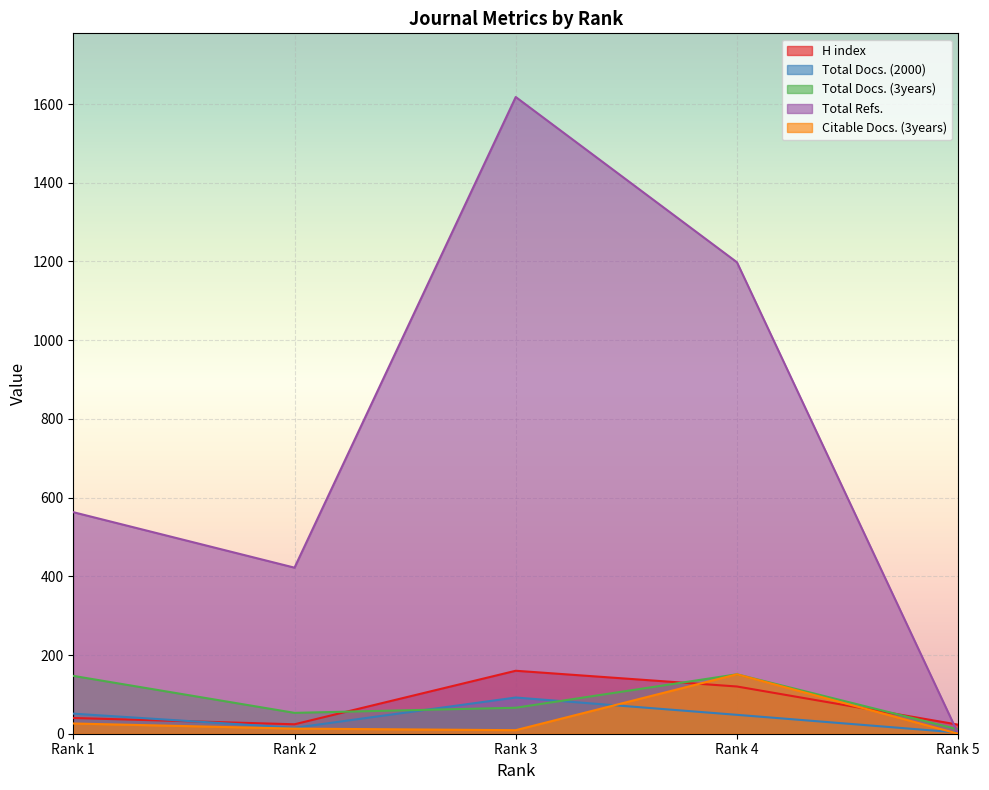

Reading right to left, extract all data points from this chart.

H index: Rank 5=23	Rank 4=120	Rank 3=160	Rank 2=24	Rank 1=40
Total Docs. (2000): Rank 5=3	Rank 4=48	Rank 3=92	Rank 2=15	Rank 1=51
Total Docs. (3years): Rank 5=11	Rank 4=151	Rank 3=66	Rank 2=53	Rank 1=147
Total Refs.: Rank 5=0	Rank 4=1198	Rank 3=1618	Rank 2=422	Rank 1=563
Citable Docs. (3years): Rank 5=0	Rank 4=151	Rank 3=9	Rank 2=13	Rank 1=26